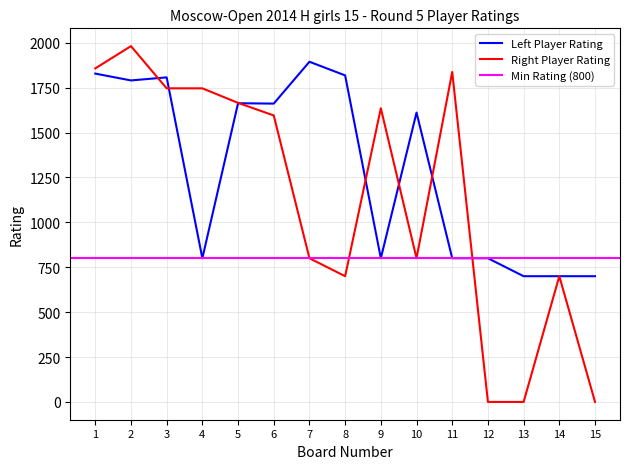

What is the value of the Right Player Rating point at the 11th from the left?

1837